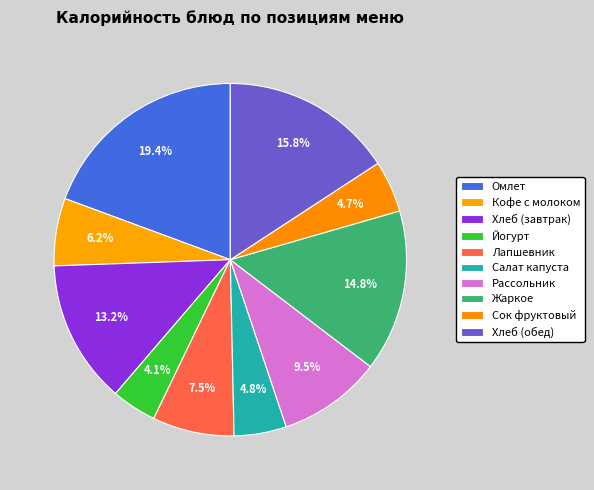

How many slices are in this pie chart?

10